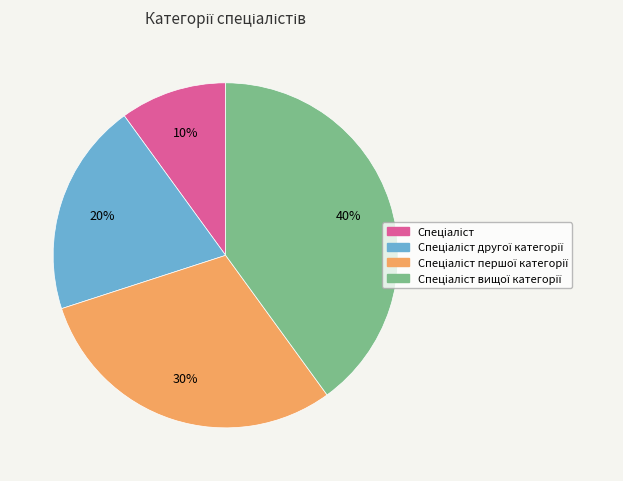

Is there any slice that represents more than half of the pie?

No